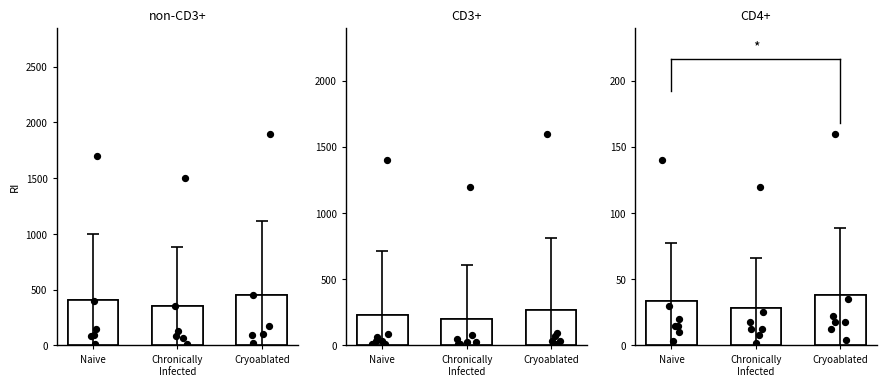

Which series reaches the maximum Y coordinate?

Cryoablated